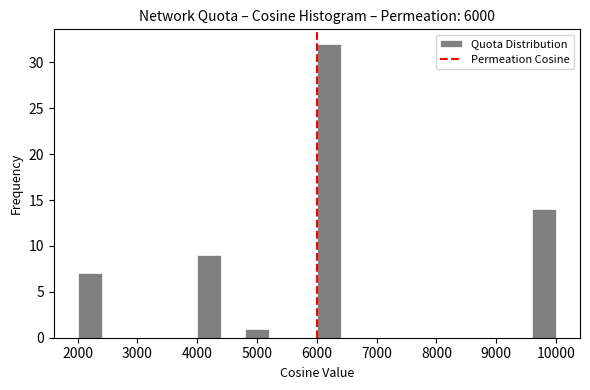

Over which range of the x-axis is the bar tallest?

6000 to 6400